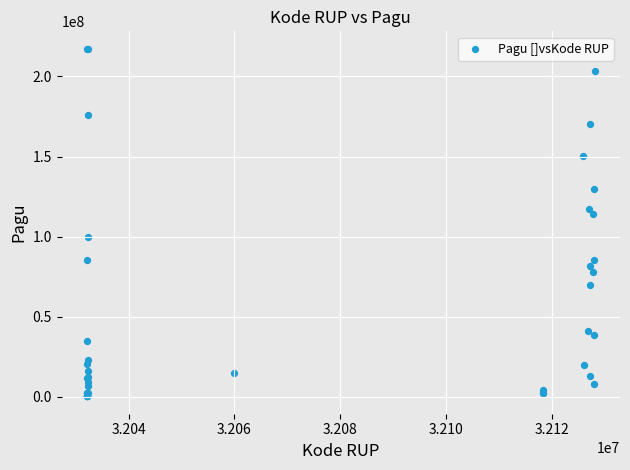

What Y value in the scatter plot is closest to 108830000?

114296000